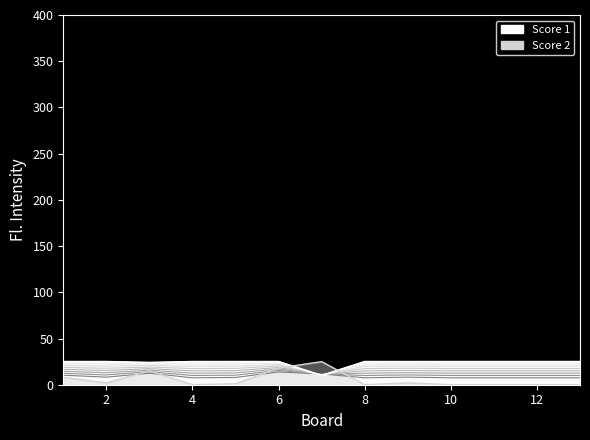

Reading right to left, transcribe all the data shown in this chart.

Score 1: 25	25	25	25	25	25	10	25	25	25	24	25	25
Score 2: 0	0	0	0	2	0	25	18	1	0	15	2	8